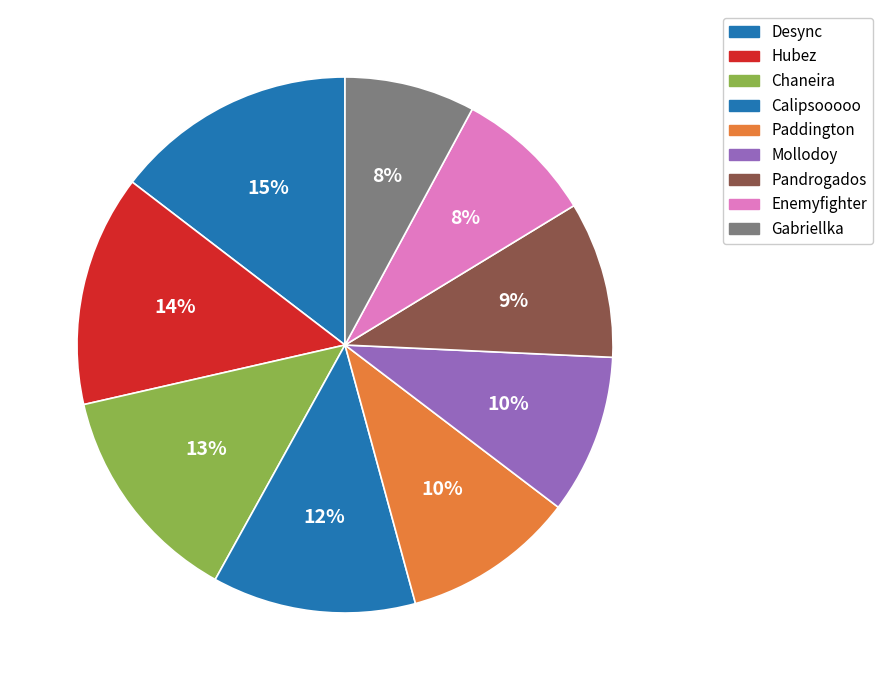

True or false: Enemyfighter accounts for 8% of the total.

True